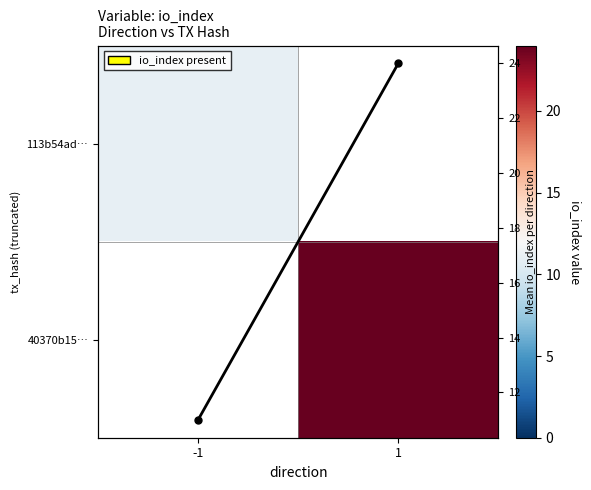

Which has a higher value, -1 or 1?

1